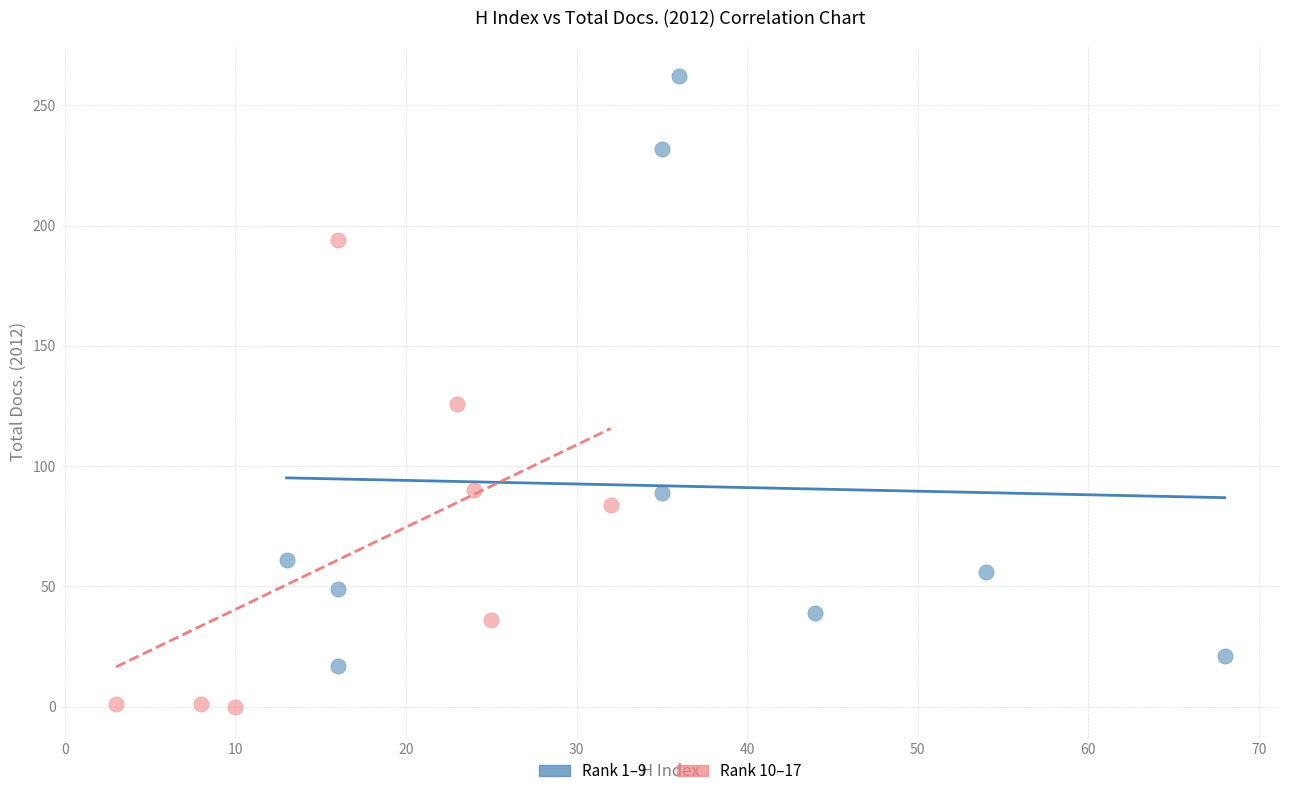

Which series reaches the minimum Y coordinate?

Rank 10–17